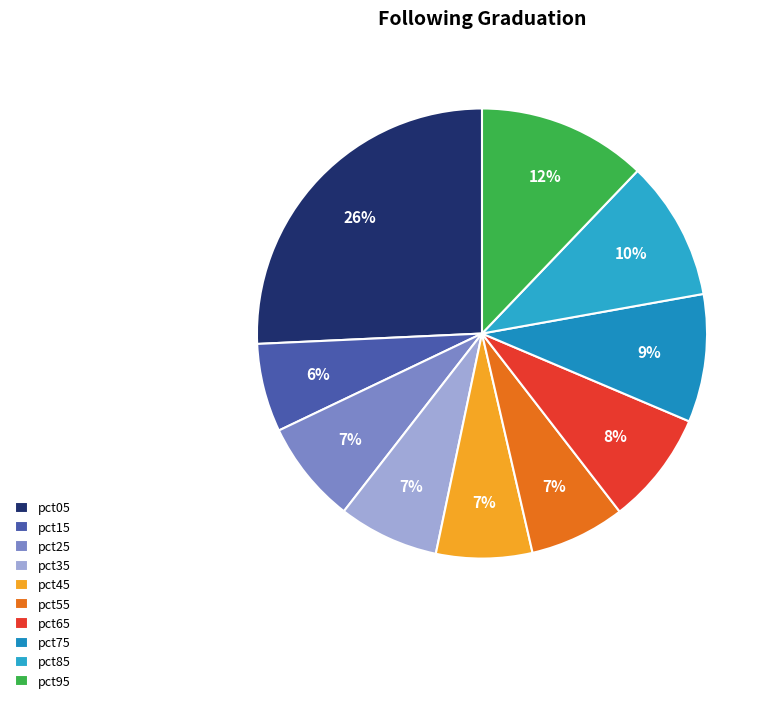

How many segments does this pie chart have?

10